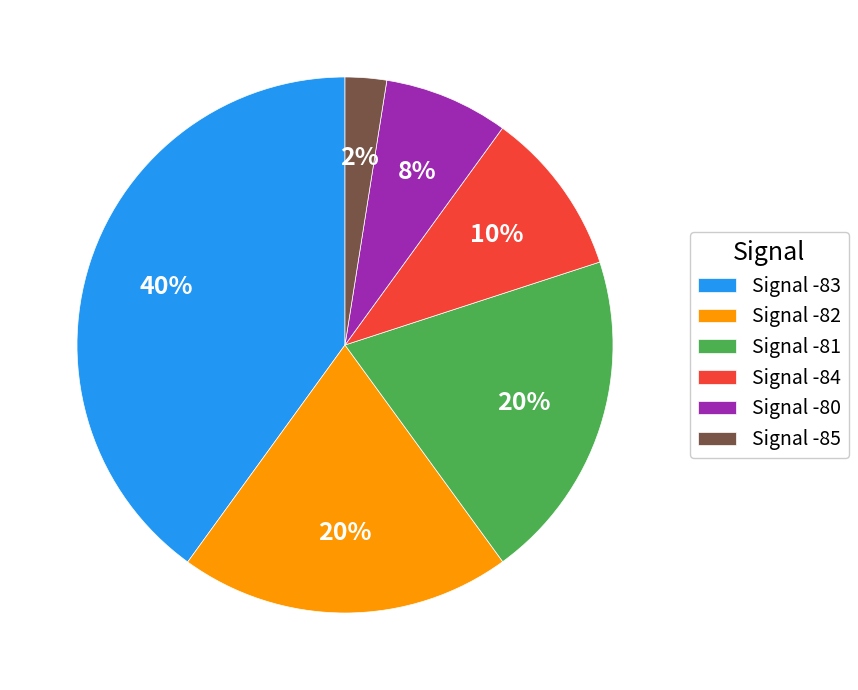

Approximately how many times larger is the value at Signal -81 compared to Signal -82?

1.0